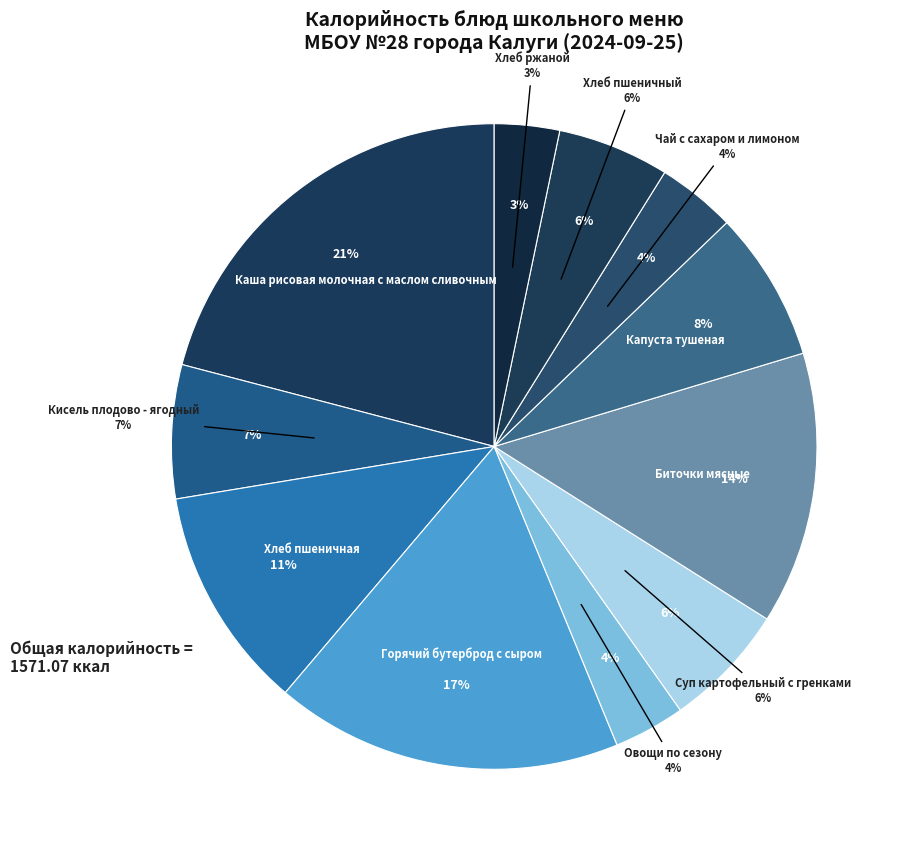

What percentage is the Овощи по сезону slice, to the nearest percent?

4%